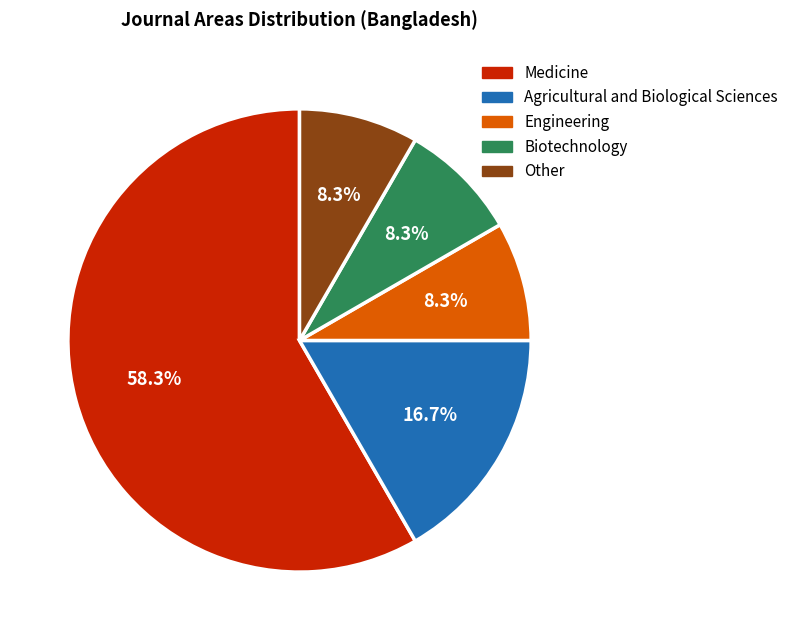

To the nearest percent, what percentage of the pie is Engineering?

8%